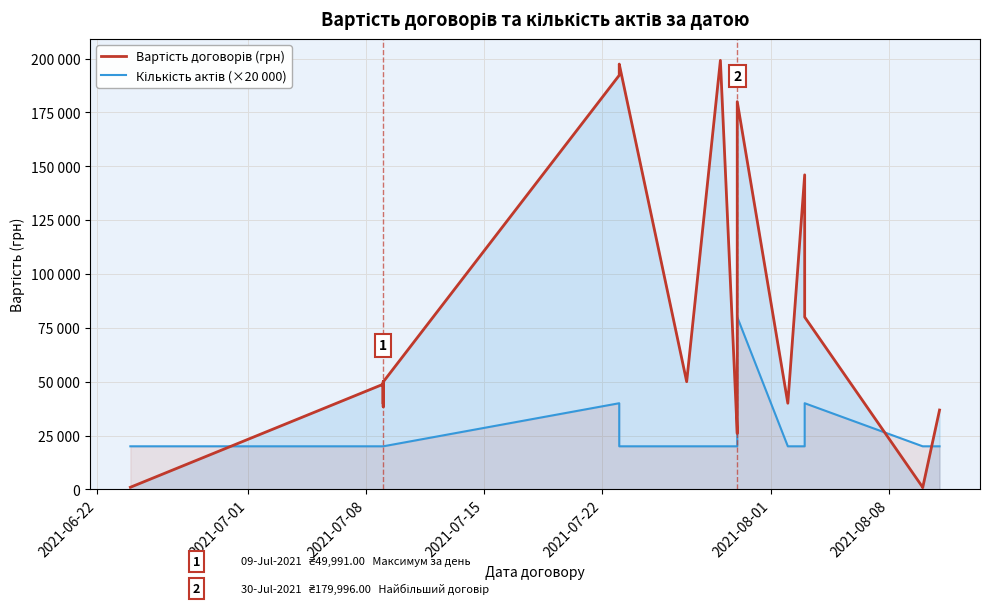

Where do Кількість актів (×20 000) and Вартість договорів (грн) first cross each other?

2021-06-22 and 2021-07-01